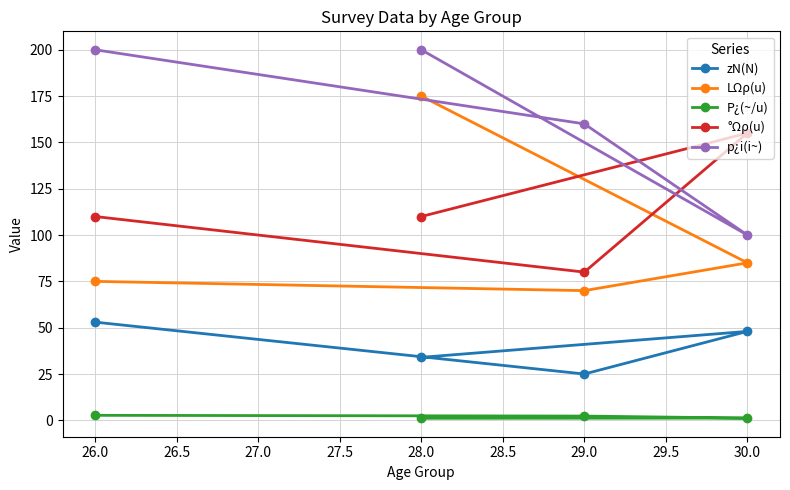

Is the value of P¿(~/u) at 28.0 greater than the value of °Ωρ(u) at 28.0?

No